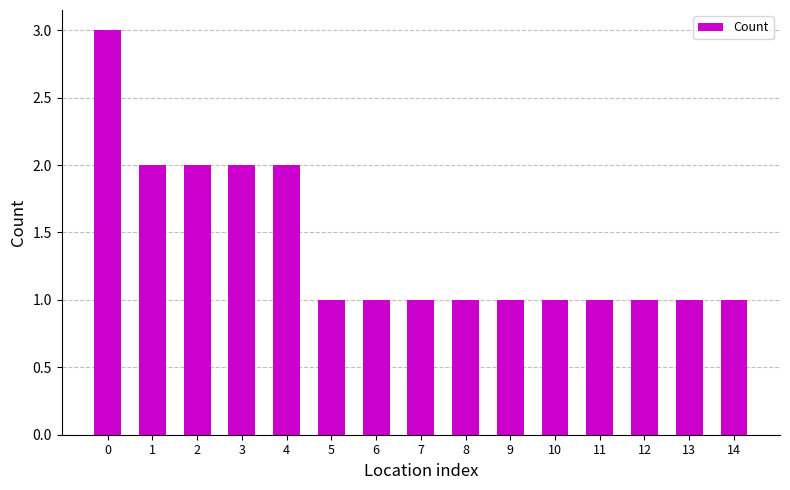

What is the approximate value at 12?

1